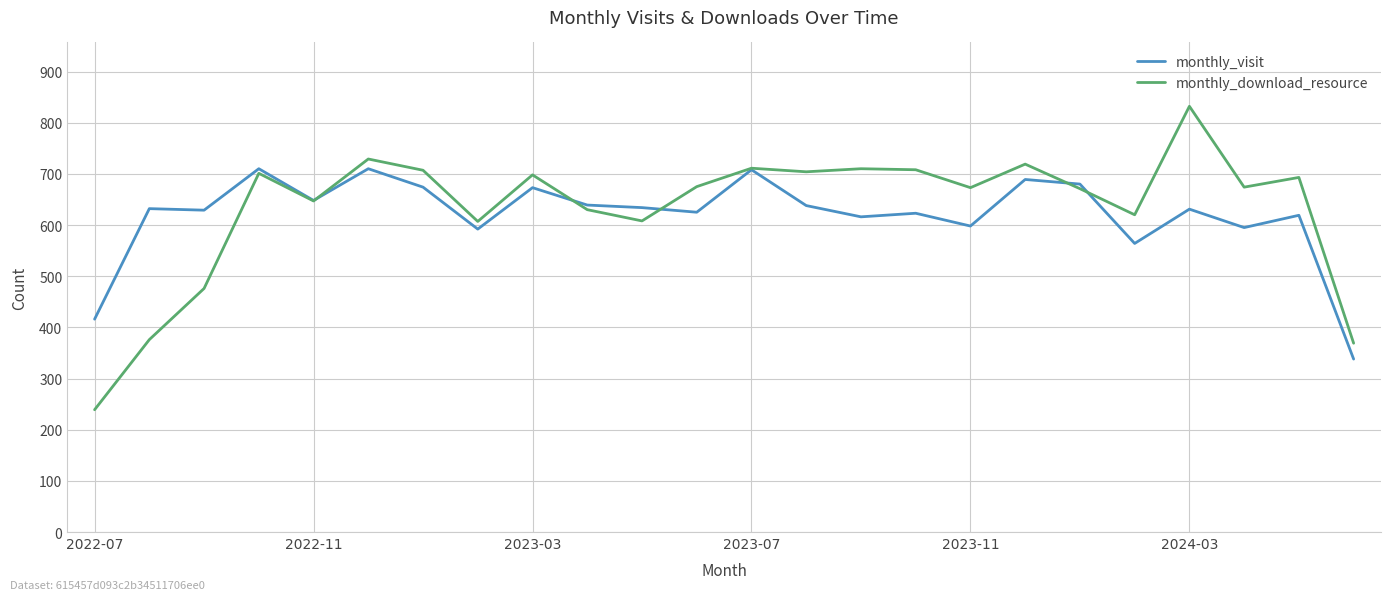

Which series has the widest spread of values?

monthly_download_resource